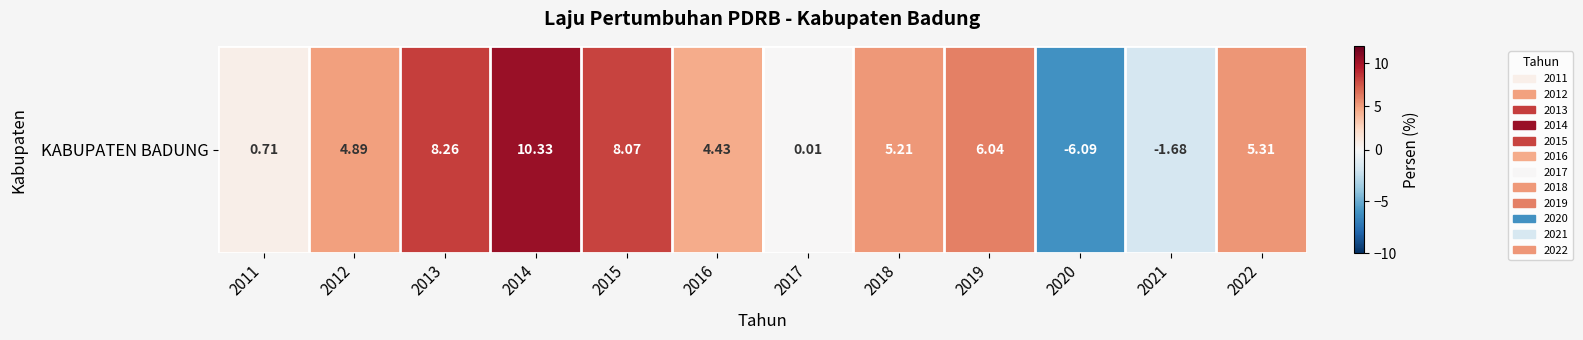

How many series are shown in this chart?

1